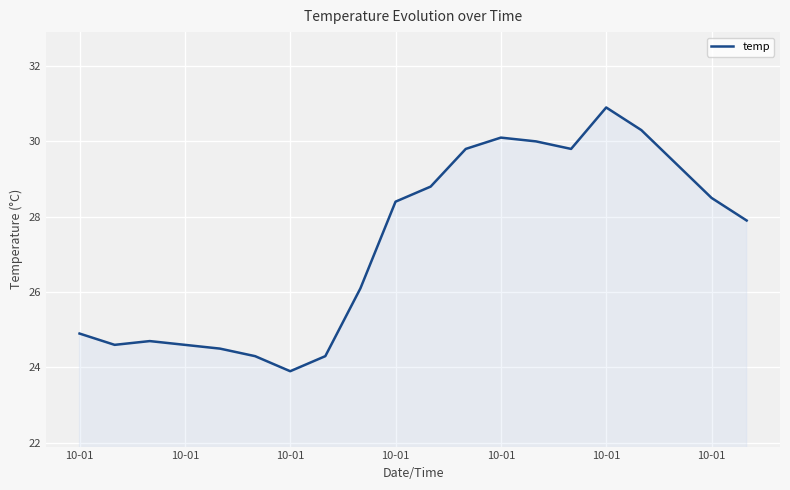

What is the difference between the maximum and second lowest values?

6.6